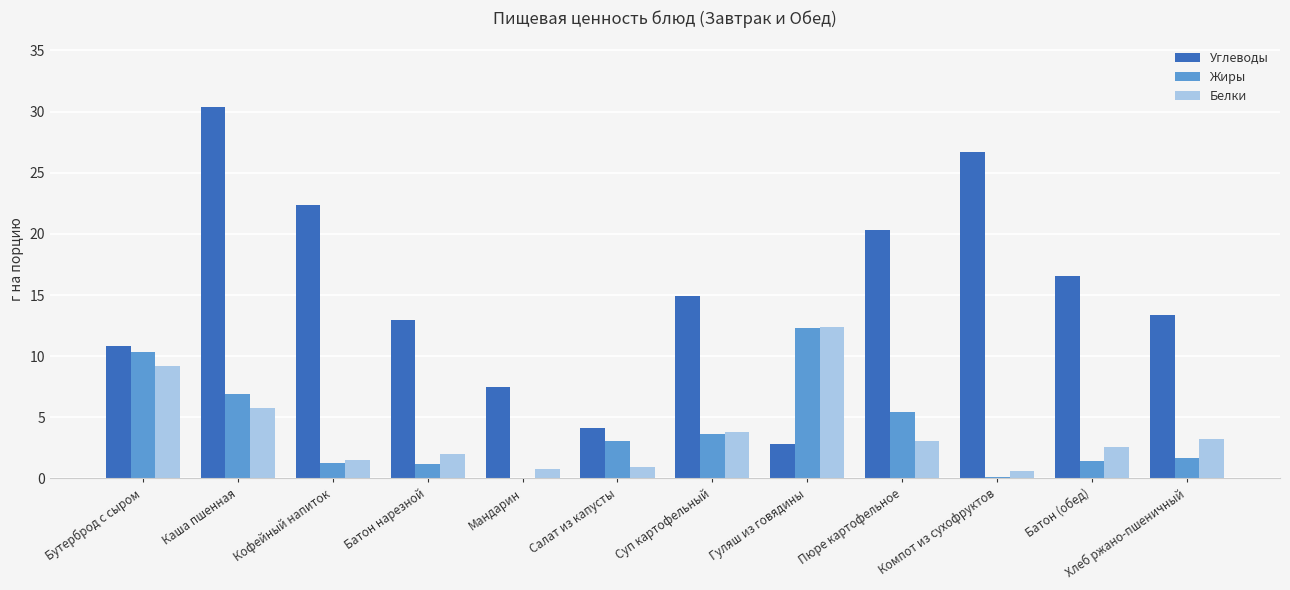

Which category has the highest value across all series?

Каша пшенная